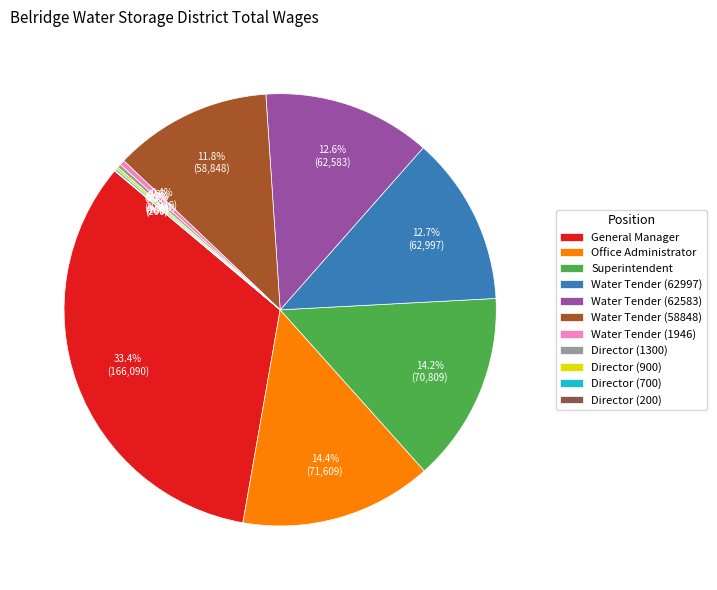

What percentage is NOT represented by General Manager?

66.6%